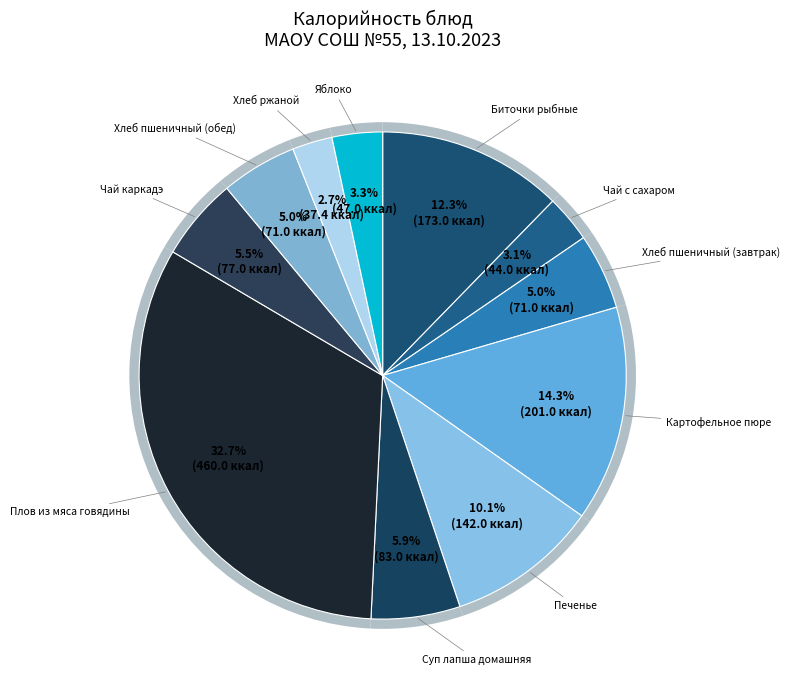

How many segments does this pie chart have?

11